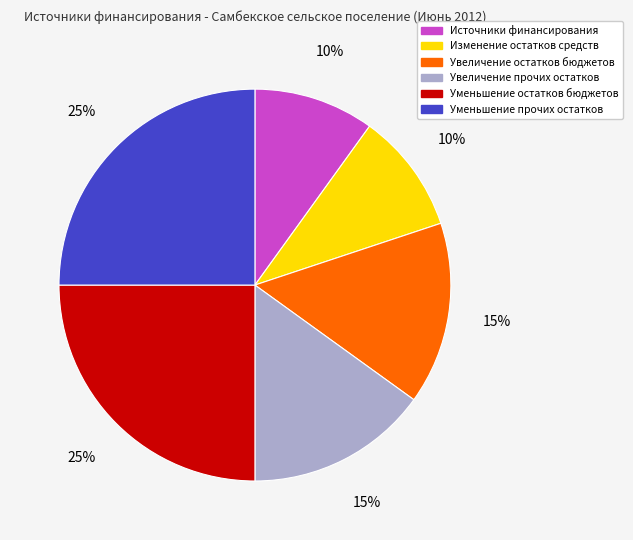

How many segments does this pie chart have?

6